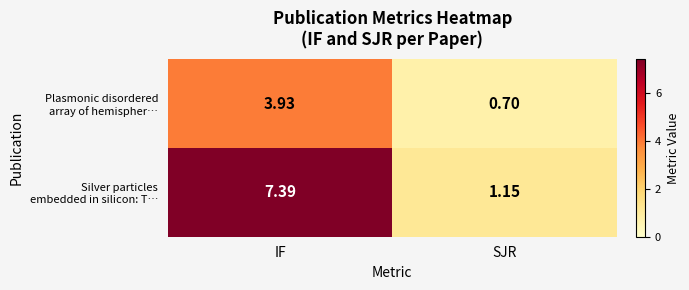

Which category has the lowest value across all series?

SJR